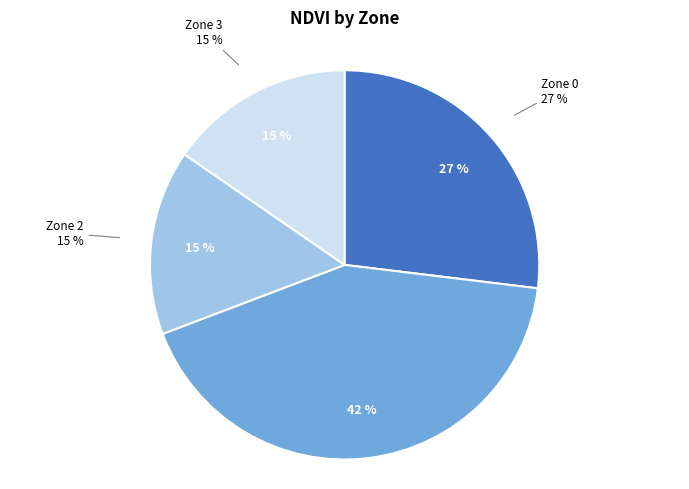

Combined, do Zone 1 and Zone 0 account for over 50%?

Yes